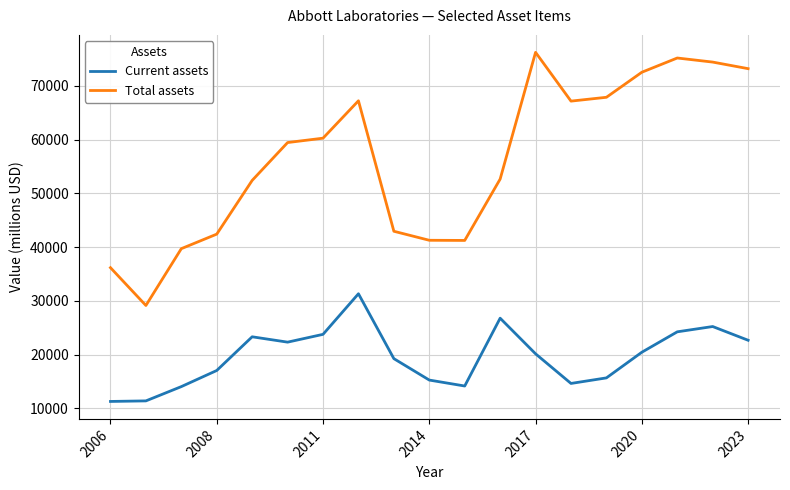

Which series has the largest total across all categories?

Total assets